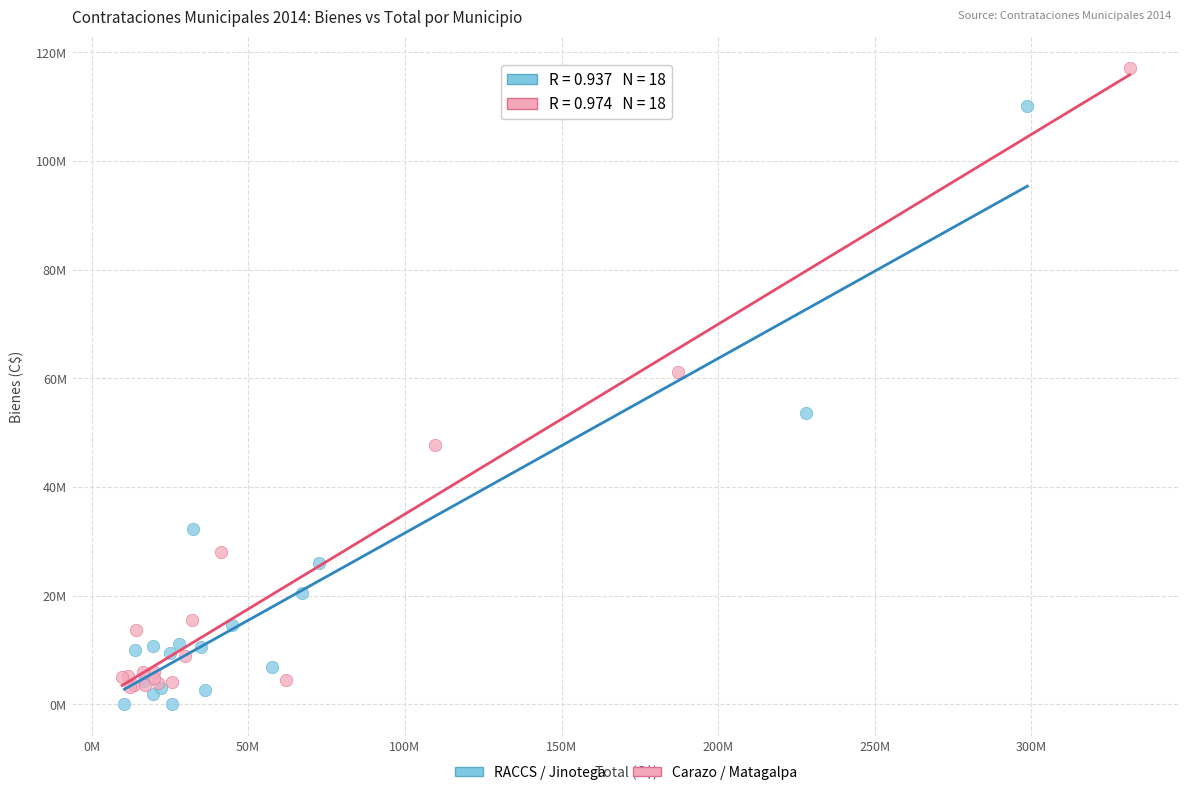

What are all the series names shown in the legend?

RACCS / Jinotega, Carazo / Matagalpa